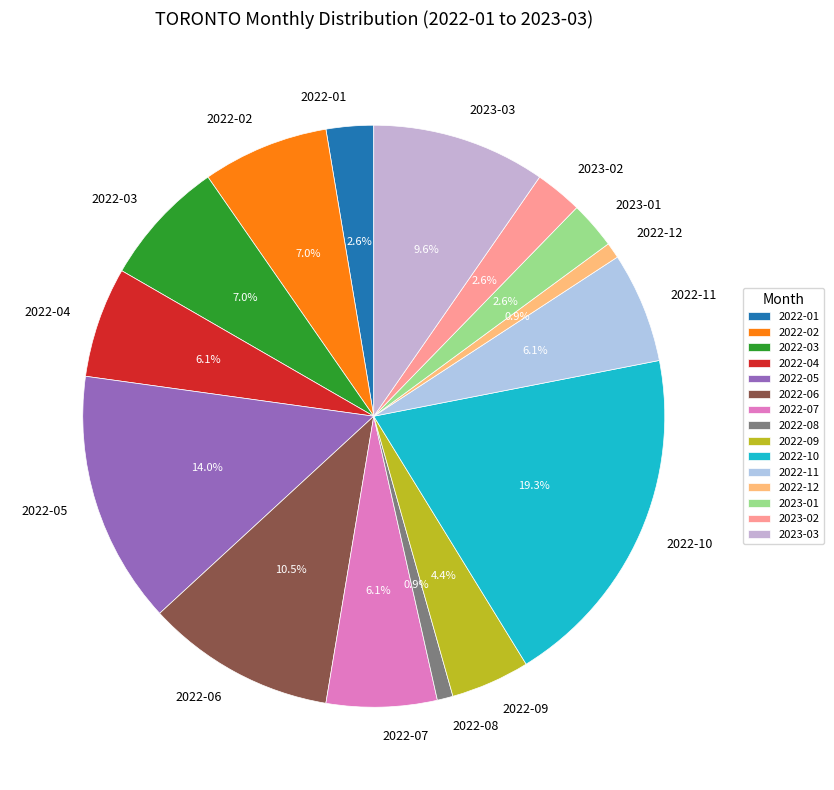

Approximately how many times larger is the value at 2022-11 compared to 2023-02?

2.3